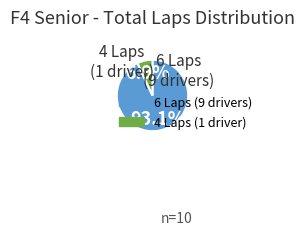

Is there a majority slice in this chart?

Yes